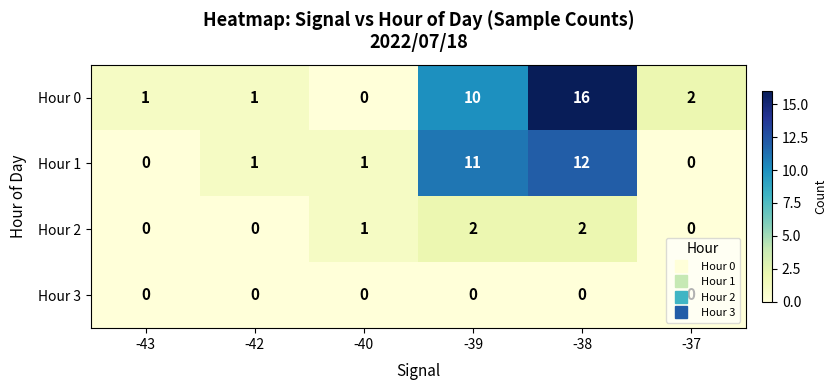

What is the maximum value shown in the chart?

16